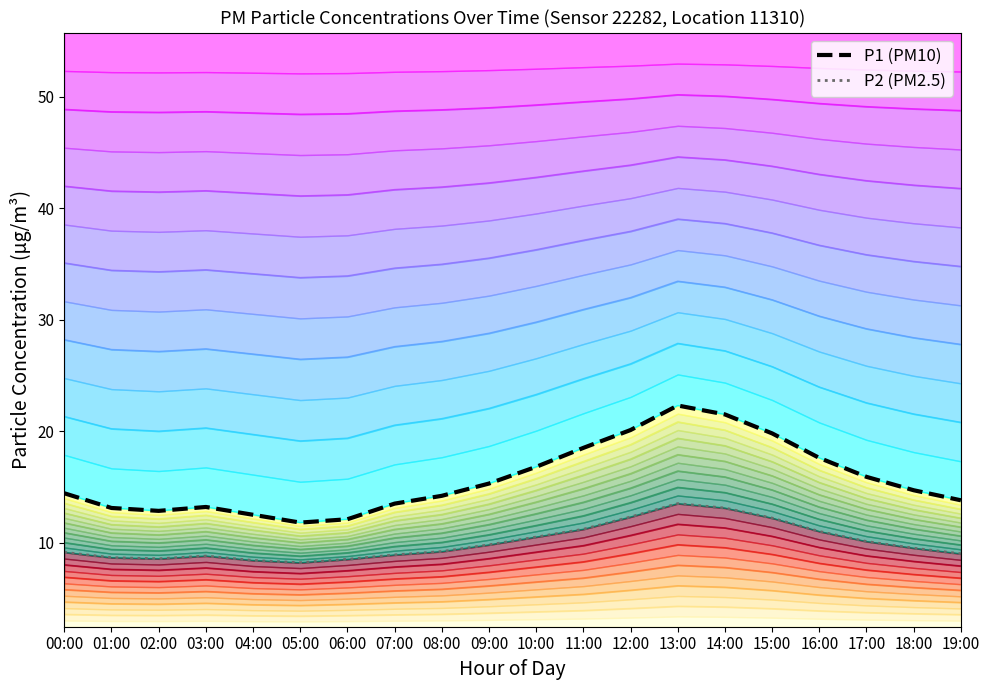

Which has a higher value, 05:00 or 14:00?

14:00